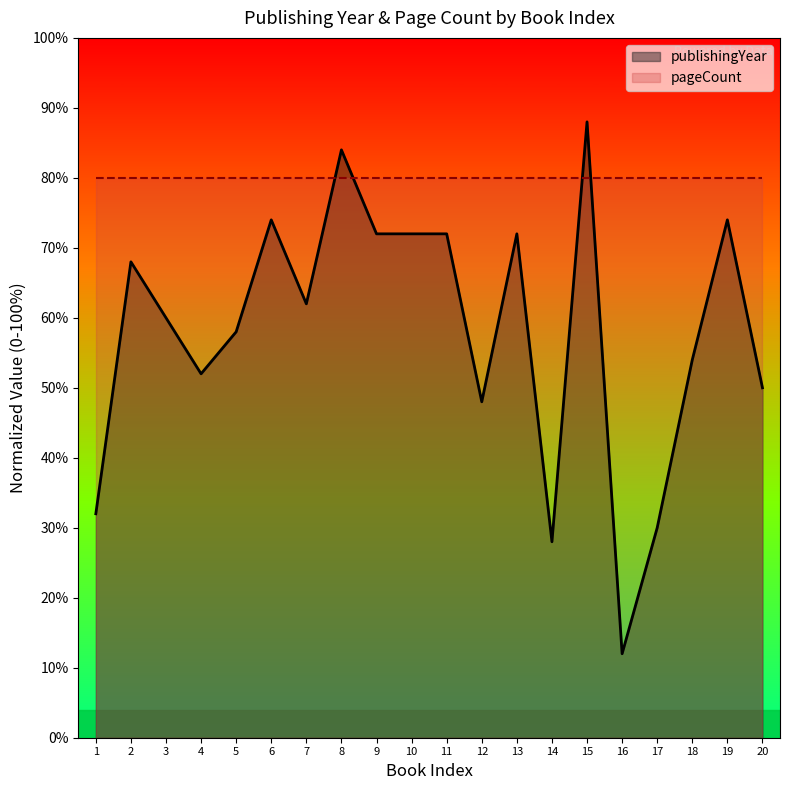

What is the maximum value shown in the chart?

88.0